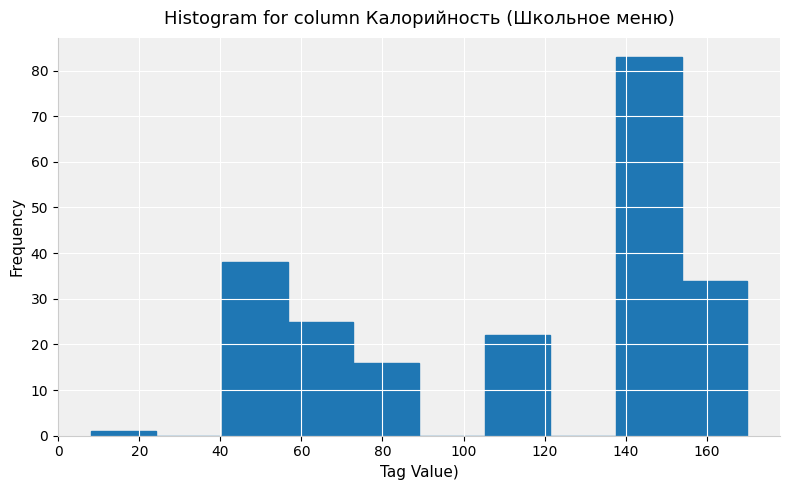

Reading left to right, transcribe this chart: for each bar, give the range it covers on the x-axis and its height. Neither the bar edges nor the heights are printed on the chart, so give them approximately, as read against the axes.

8.0 to 24.2: 1
24.2 to 40.4: 0
40.4 to 56.6: 38
56.6 to 72.8: 25
72.8 to 89.0: 16
89.0 to 105.2: 0
105.2 to 121.4: 22
121.4 to 137.6: 0
137.6 to 153.8: 83
153.8 to 170.0: 34